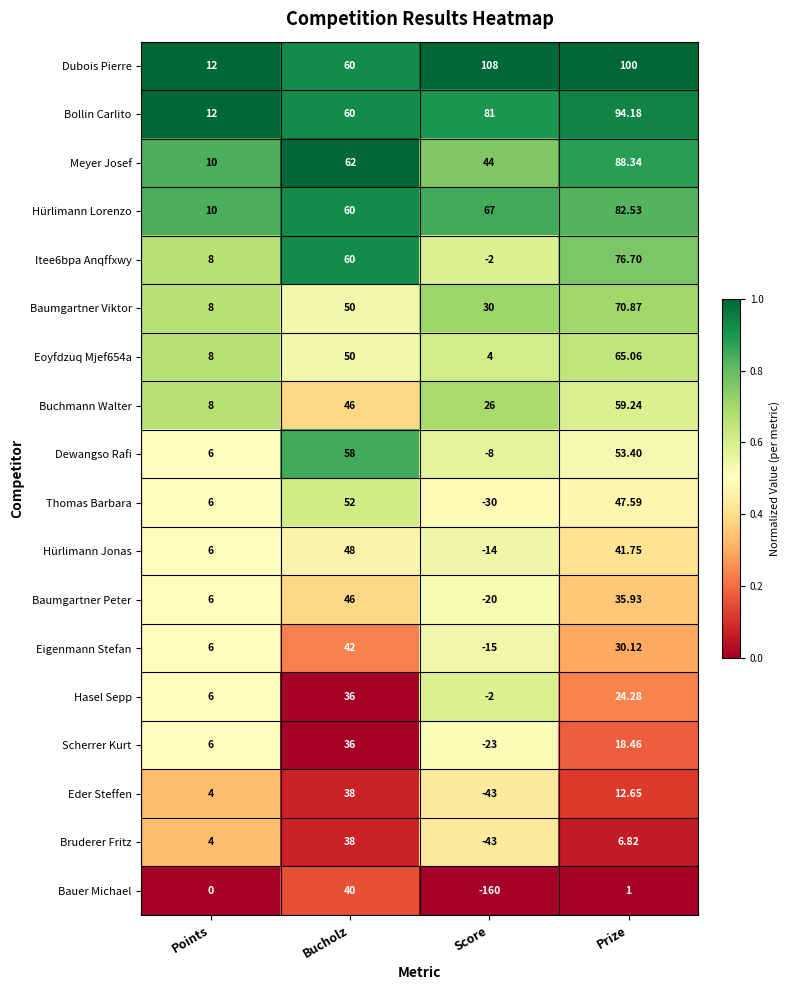

Rank the categories by Eigenmann Stefan value from highest to lowest.

Bucholz, Prize, Points, Score